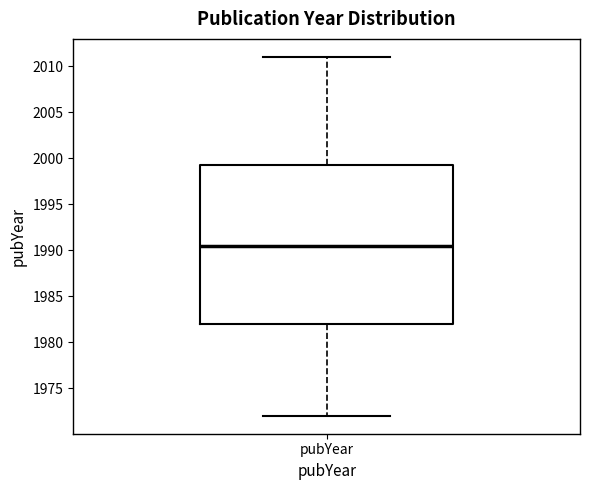

Read this box plot against the y-axis: the position of the median line, the range covered by the box, and the ends of both whiskers. The values are not printed on the chart, so give them approximately, as read against the axis.

median 1990.5, box 1982.0 to 1999.5, whiskers 1972.0 to 2011.0